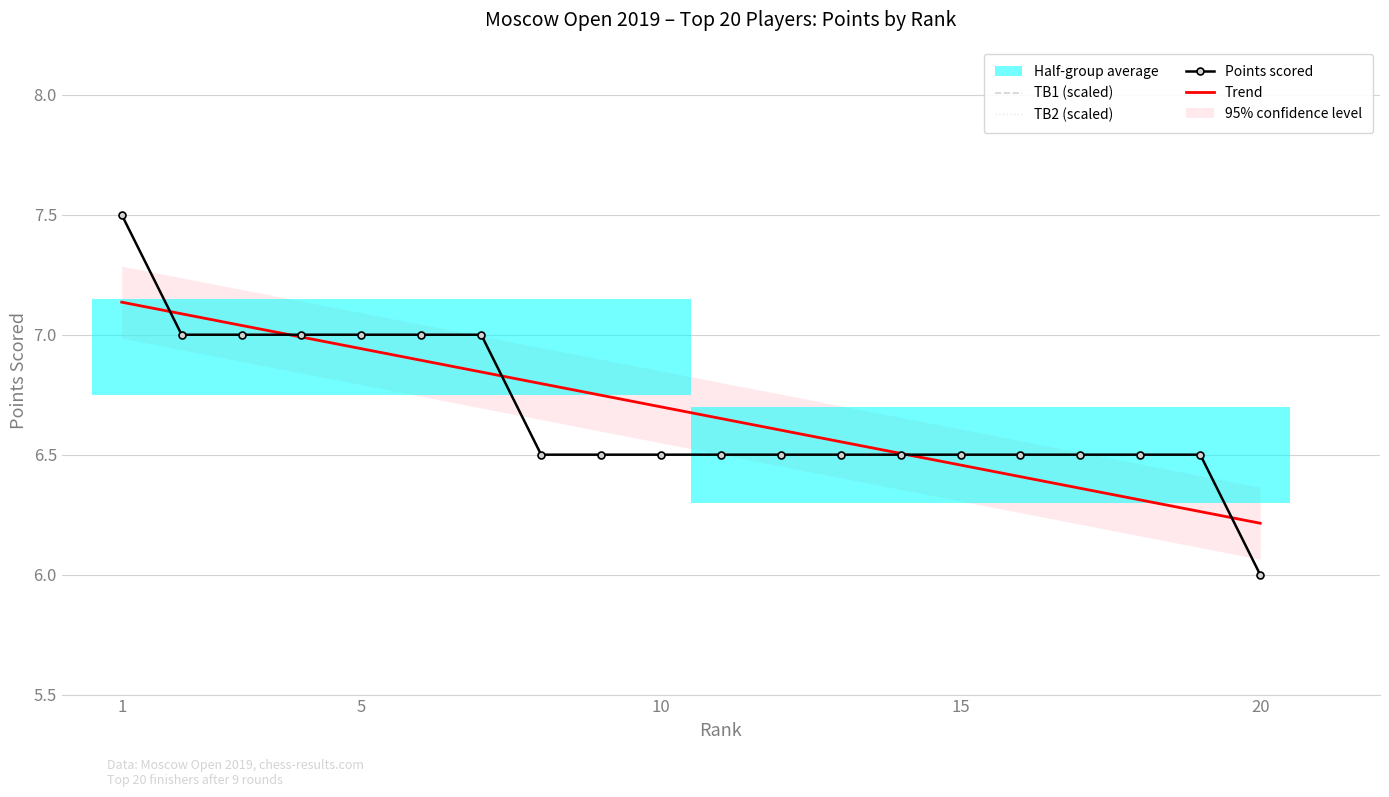

The value of Points scored at 1 is 4.1. True or false?

False